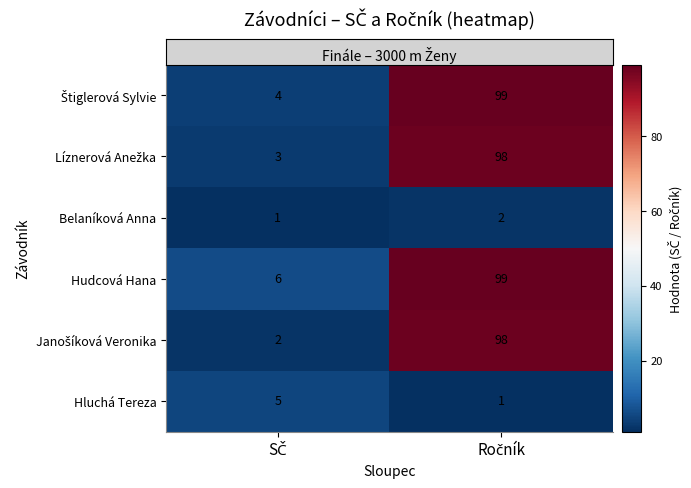

What is the maximum value for Hudcová Hana?

99